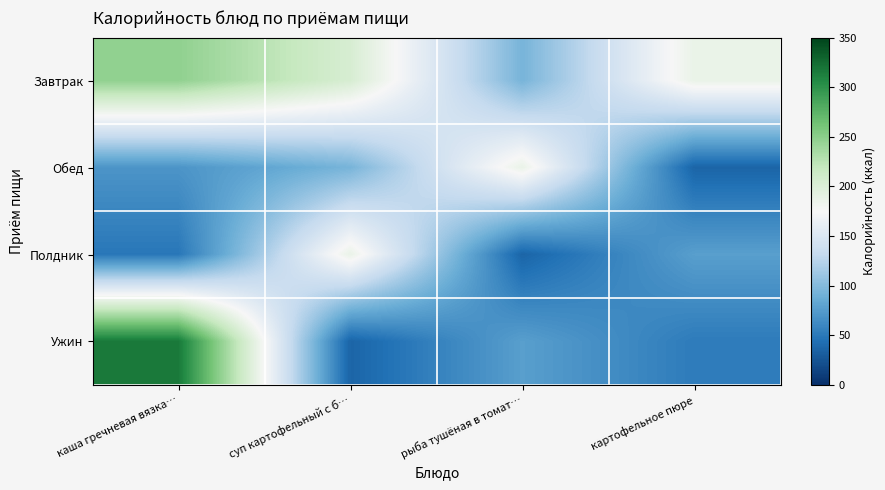

What is the smallest value displayed?

36